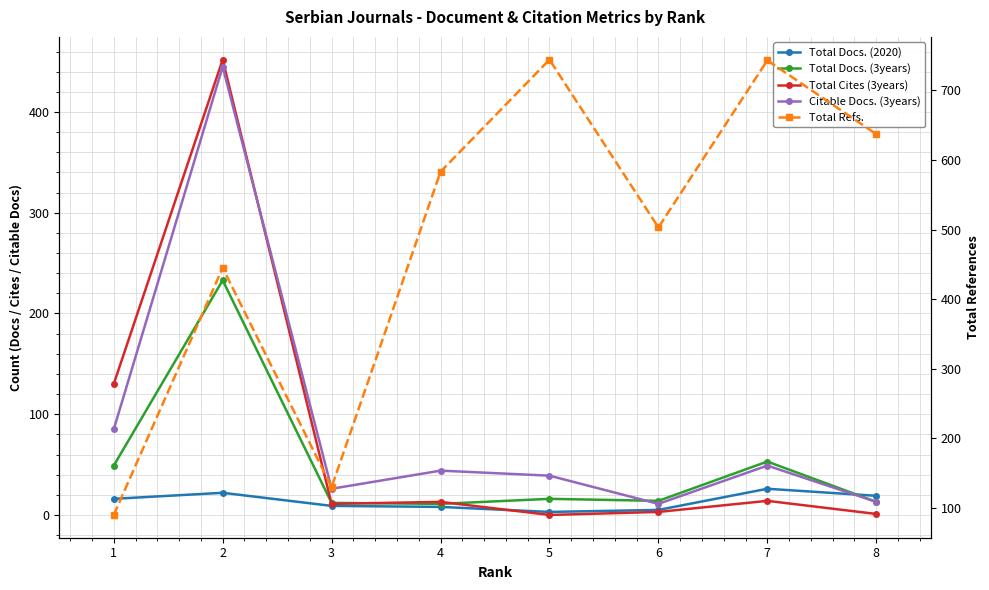

True or false: Total Docs. (3years) and Total Refs. intersect in this chart.

False